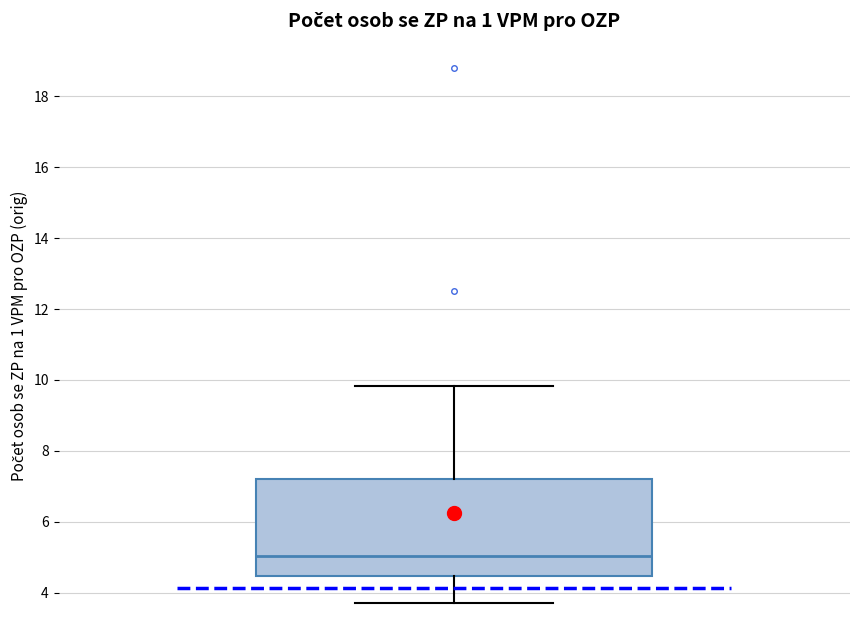

Where is the lower edge of the box on the y-axis? The values are not printed on the chart, so give them approximately, as read against the axis.

4.4